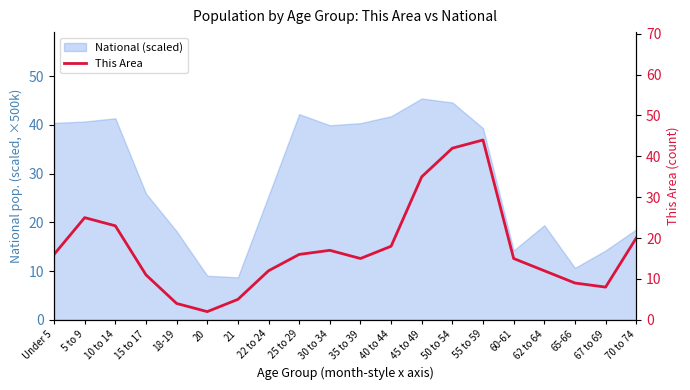

At which label is the value closest to 23?

10 to 14